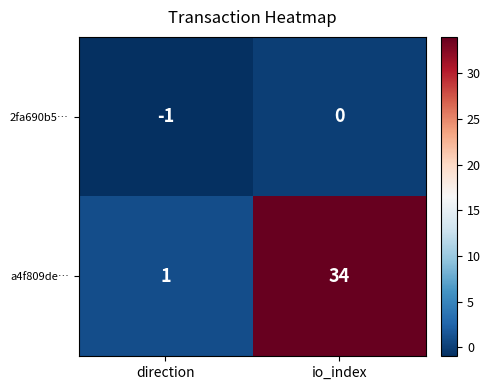

Which series has the widest spread of values?

a4f809de…